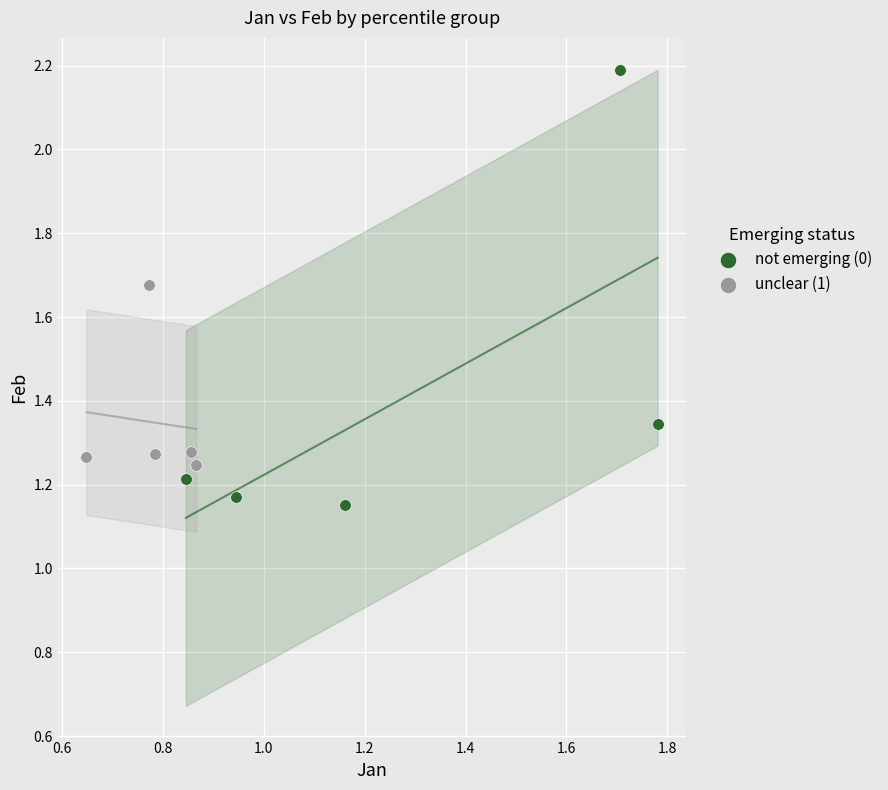

Which series contains the highest Y value?

not emerging (0)